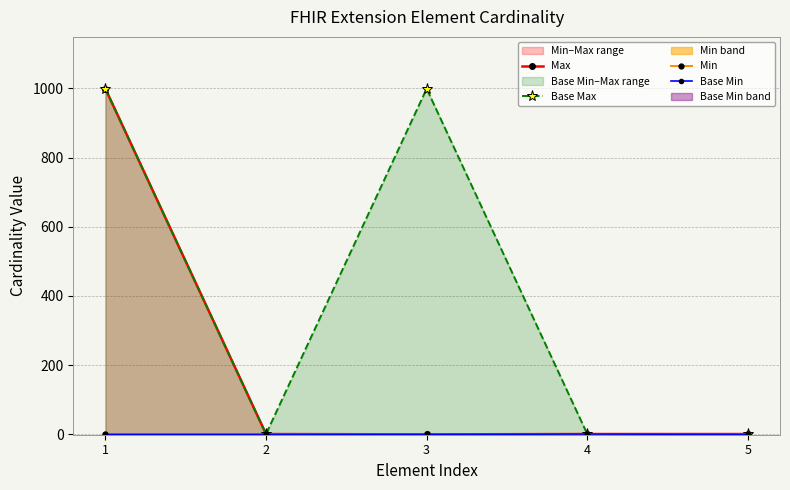

List the labels in order of Base Min value, smallest first.

1, 2, 3, 5, 4